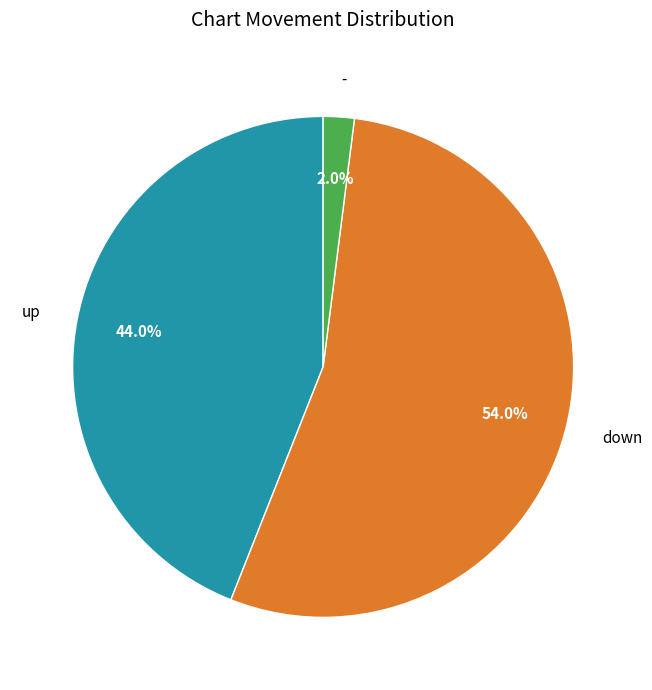

Combined, what portion of the pie is - and up?

46.0%